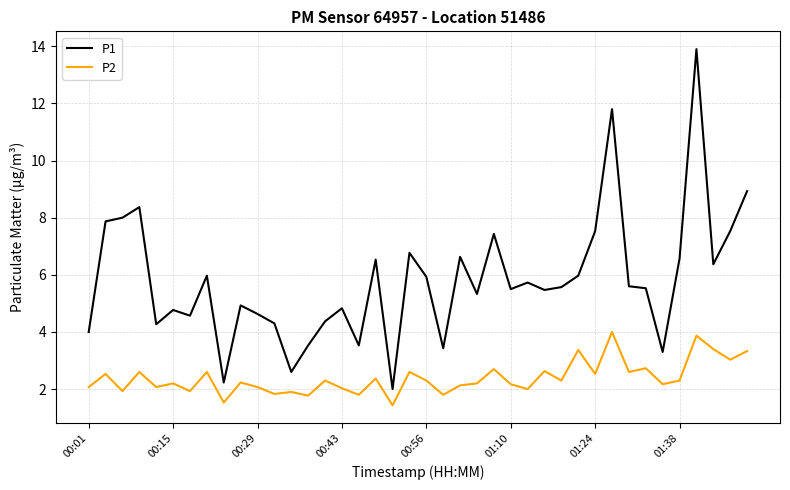

What are all the series names shown in the legend?

P1, P2